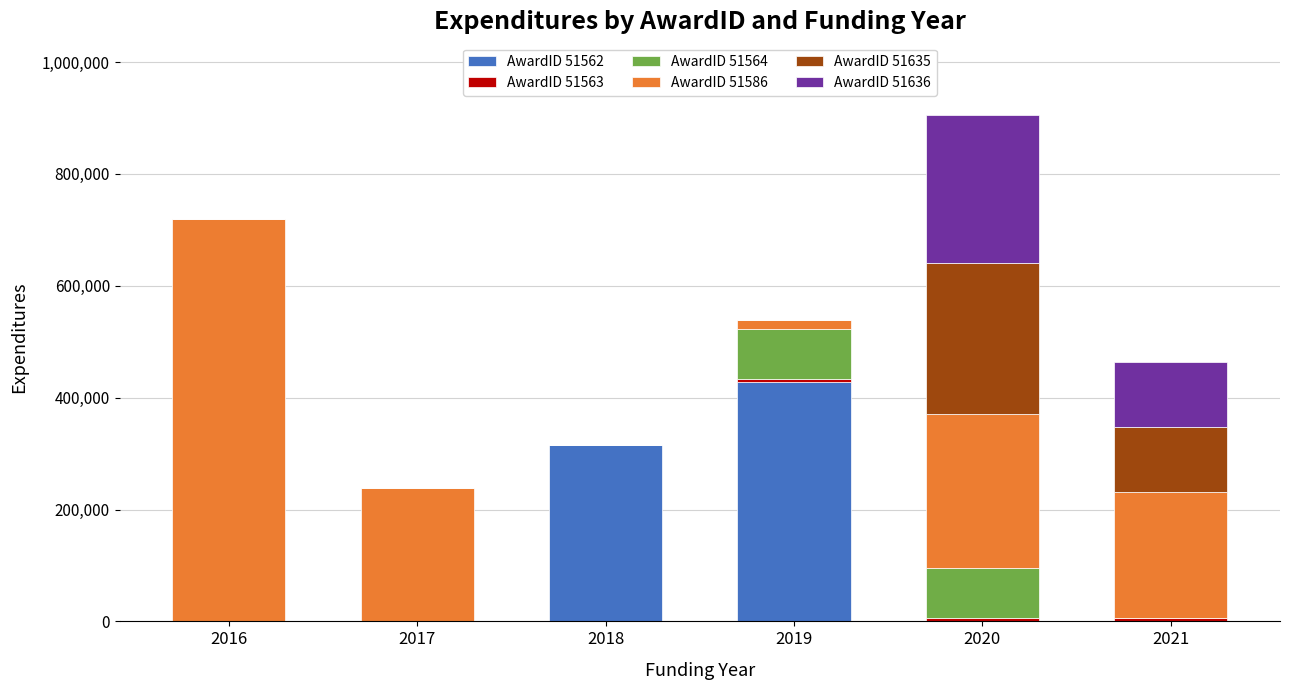

What is the maximum value for AwardID 51562?

428783